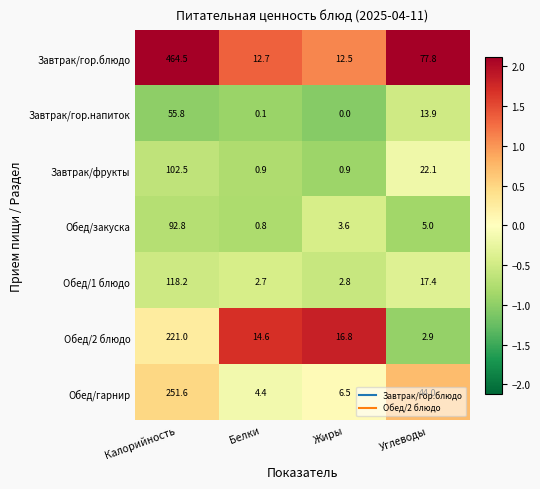

Between Жиры and Углеводы, which series saw the biggest shift?

Завтрак/гор.блюдо